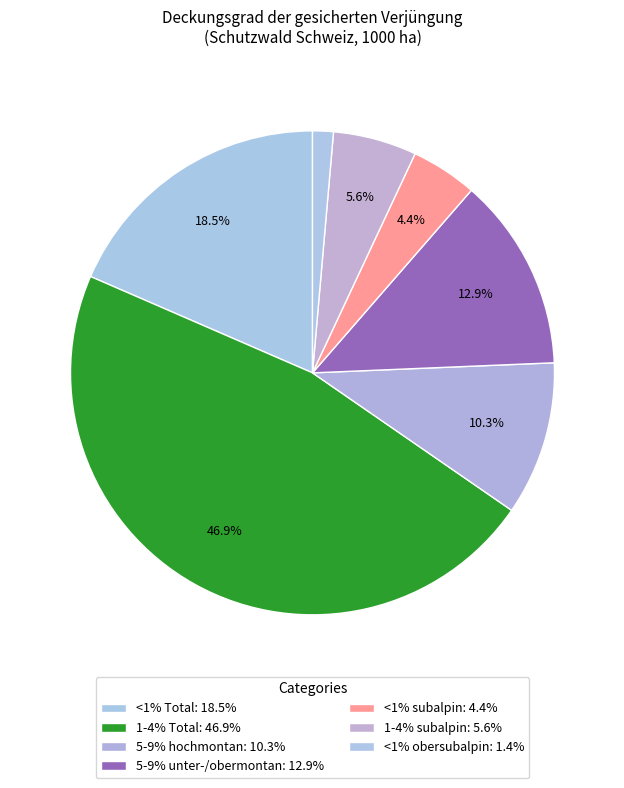

Count the number of slices in the pie.

7